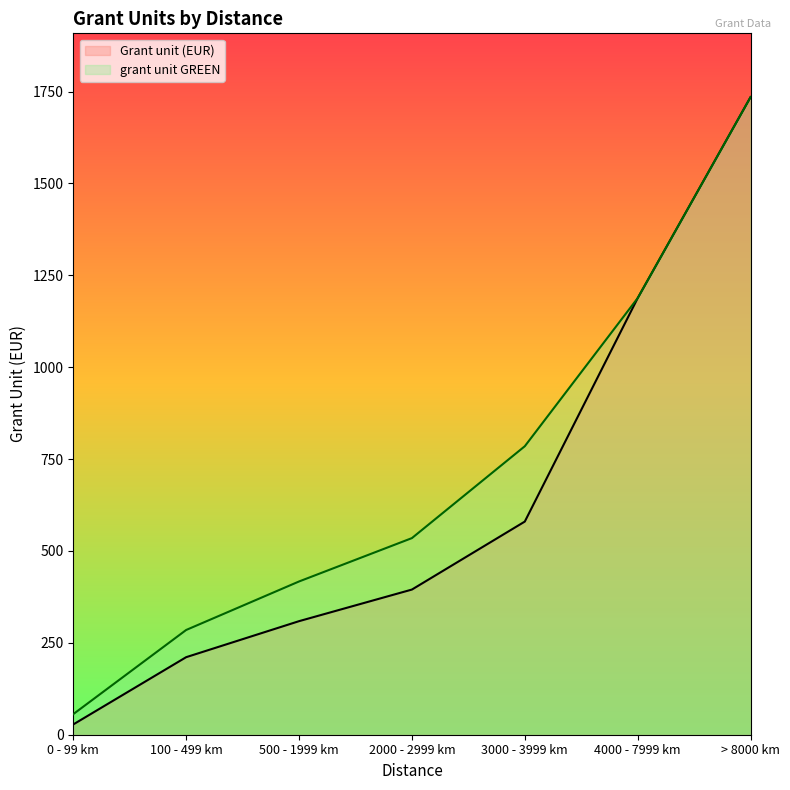

The value of Grant unit (EUR) at 100 - 499 km is 331. True or false?

False